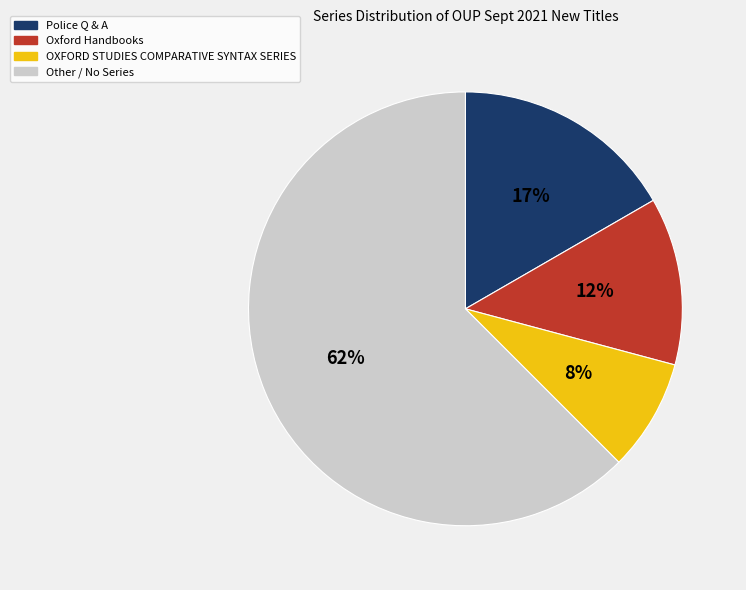

Is there a majority slice in this chart?

Yes